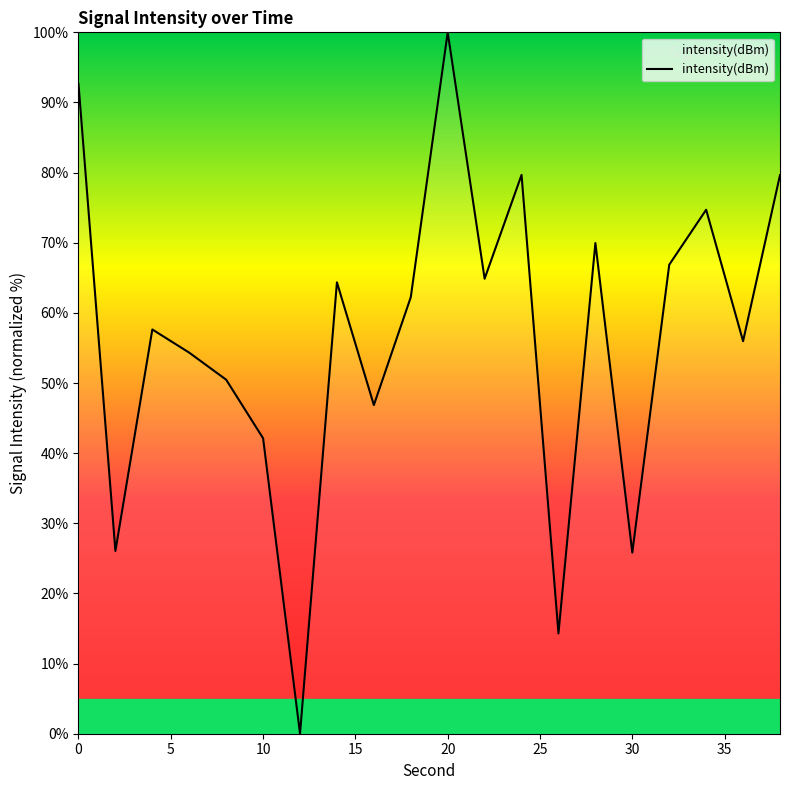

What is the difference between the maximum and minimum values?

100.0